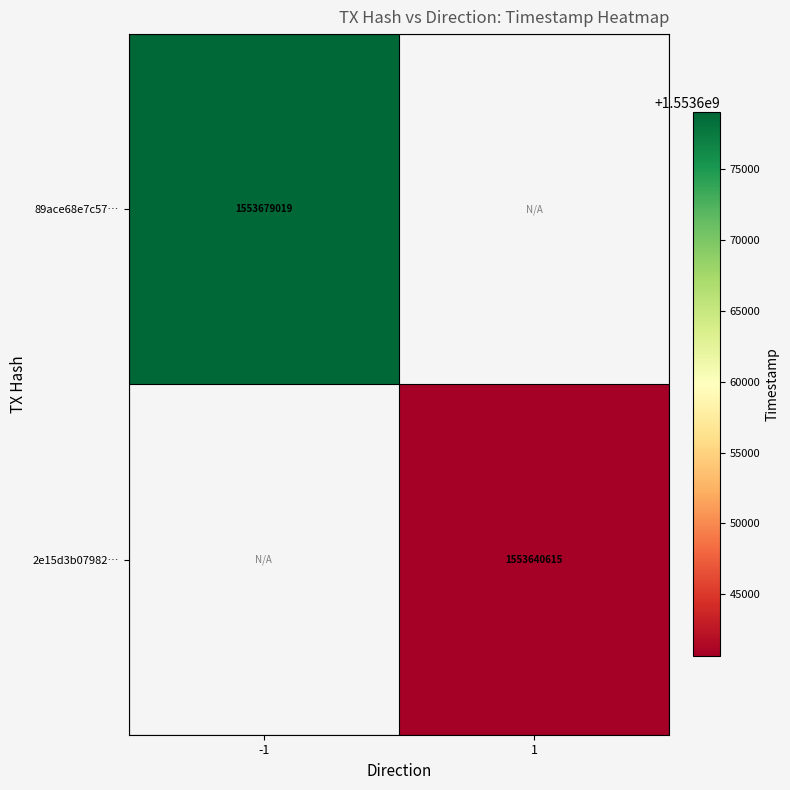

The 89ace68e7c57… series shows 415898617 at -1. True or false?

False